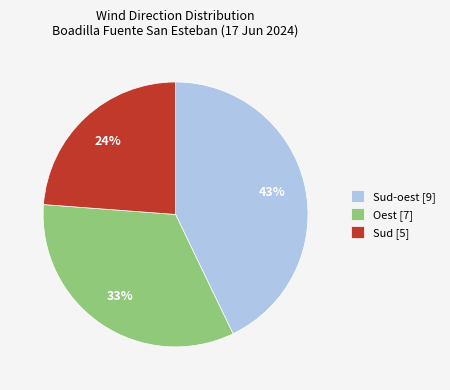

To the nearest percent, what percentage of the pie is Oest [7]?

33%